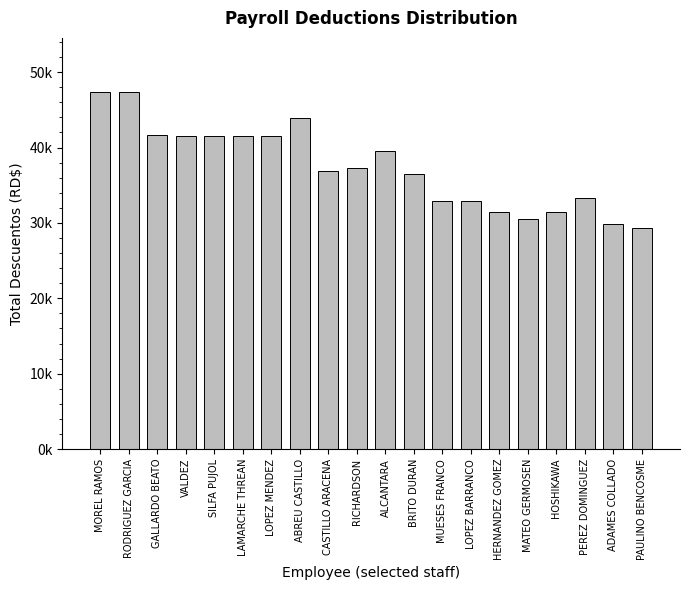

Are the bars horizontal?

No